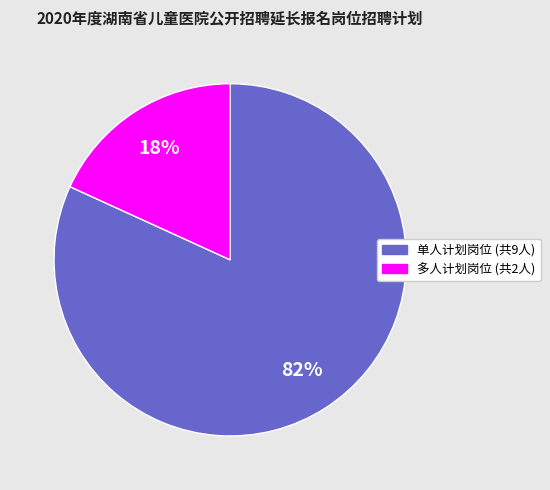

To the nearest percent, what is the average slice percentage?

50%